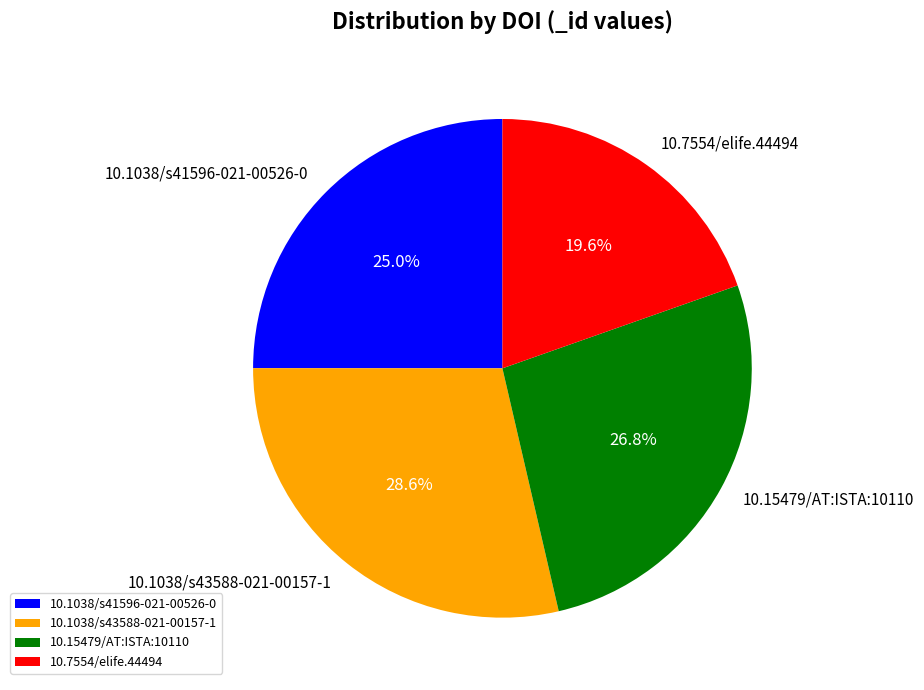

To the nearest percent, what is the difference between the largest and smallest slice percentages?

9%